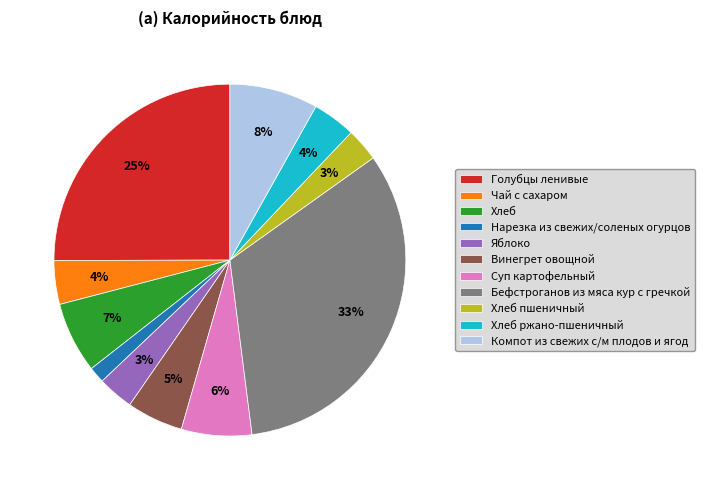

Is there any slice that represents more than half of the pie?

No